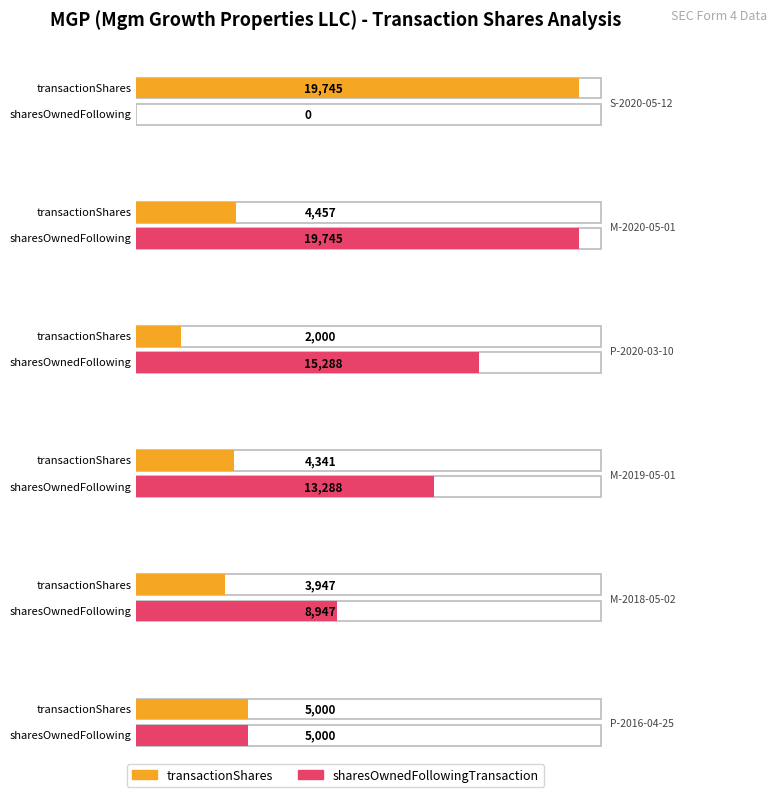

Reading left to right, list all the values displayed in this chart.

transactionShares: S-2020-05-12=19745	M-2020-05-01=4457	P-2020-03-10=2000	M-2019-05-01=4341	M-2018-05-02=3947	P-2016-04-25=5000
sharesOwnedFollowingTransaction: S-2020-05-12=0	M-2020-05-01=19745	P-2020-03-10=15288	M-2019-05-01=13288	M-2018-05-02=8947	P-2016-04-25=5000